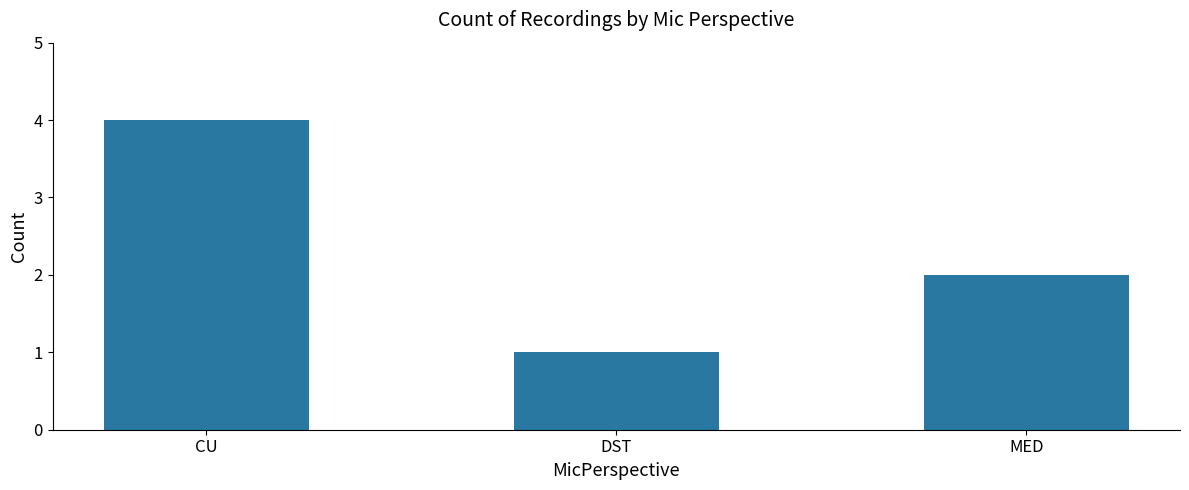

What is the maximum value shown in the chart?

4